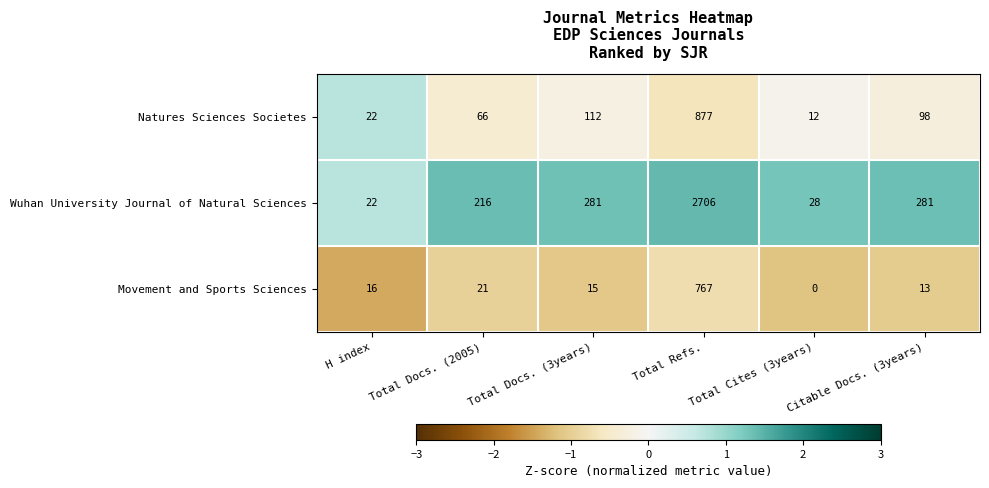

At which label does Movement and Sports Sciences reach its minimum?

Total Cites (3years)